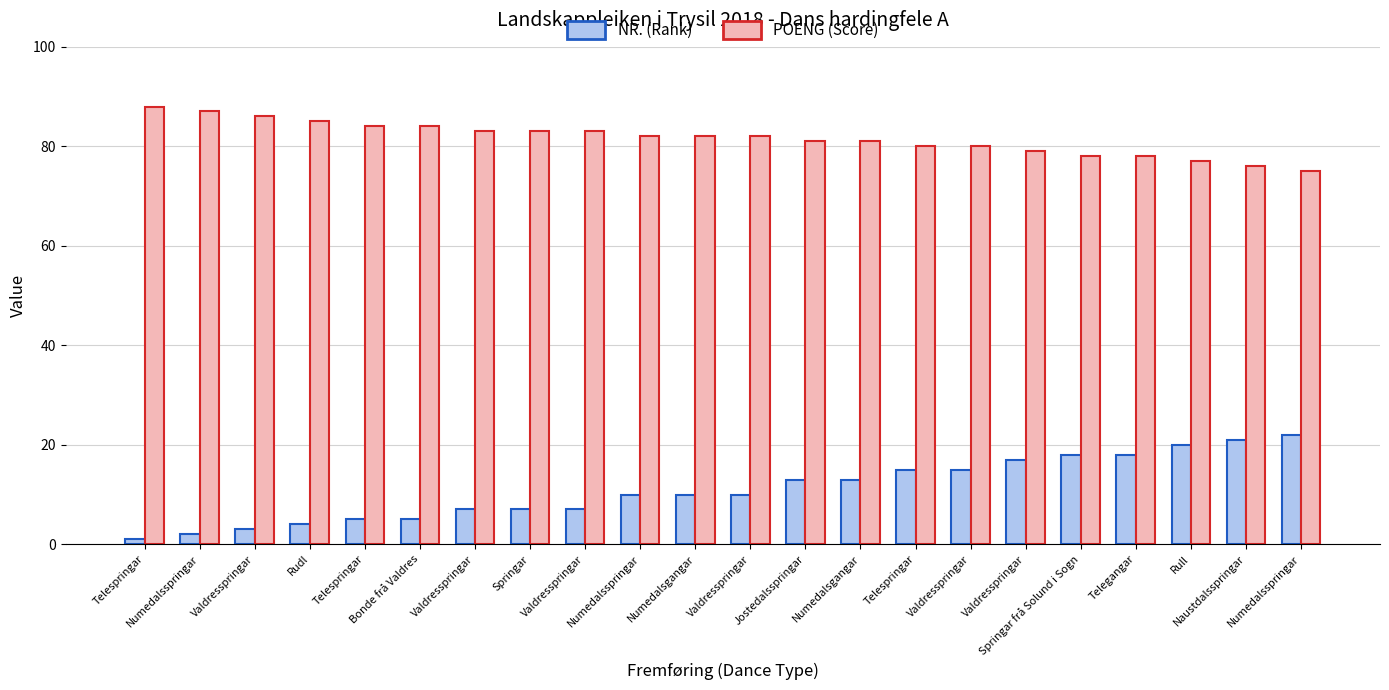

How many bars are there in each group?

2